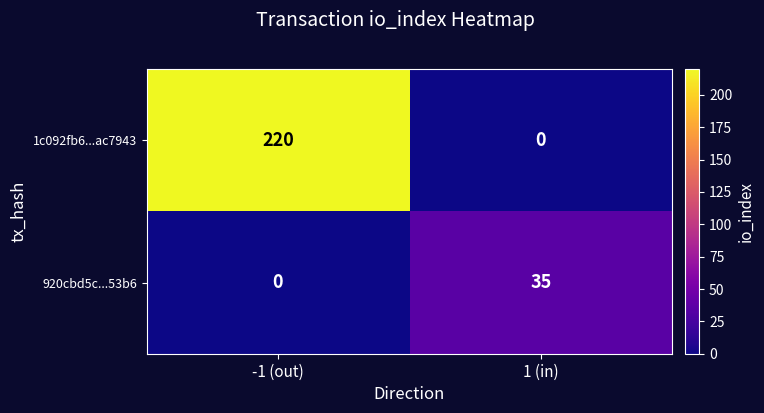

True or false: 920cbd5c...53b6 has a value of 0 at -1 (out).

True